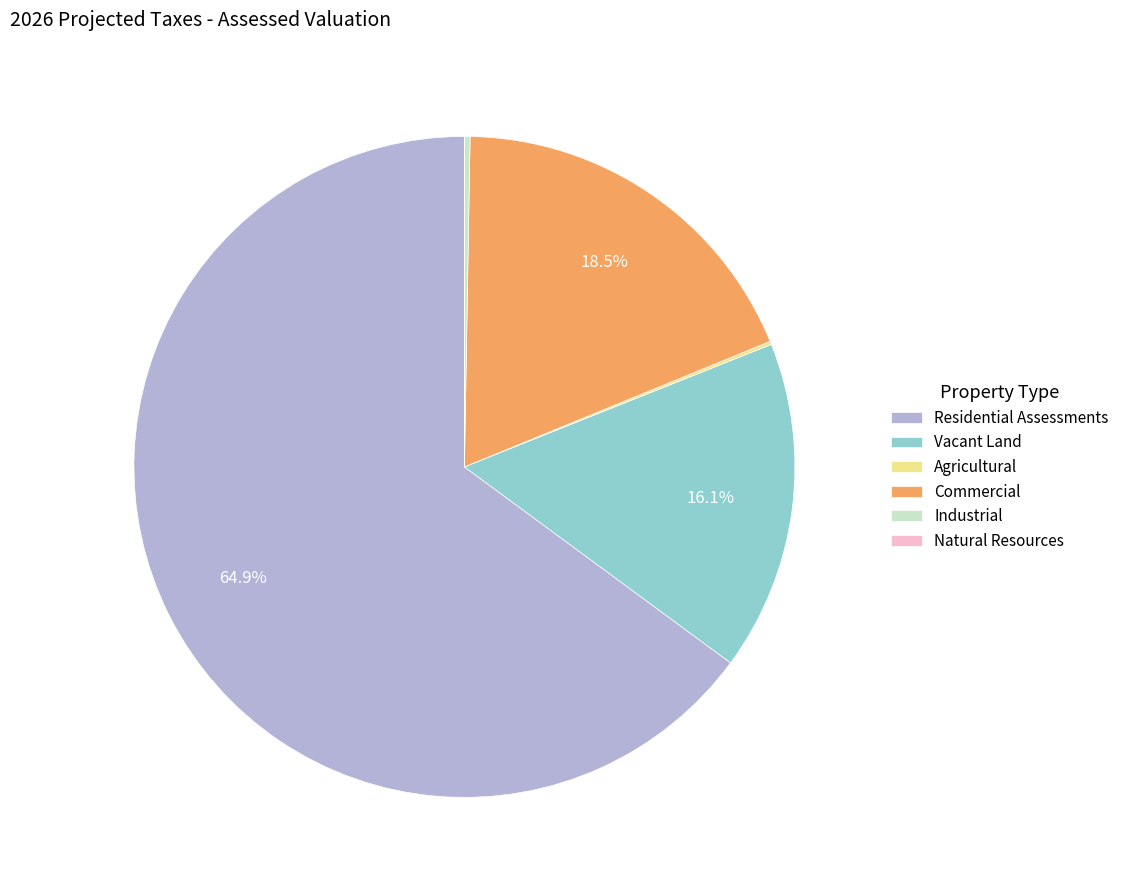

True or false: Vacant Land accounts for 16% of the total.

True